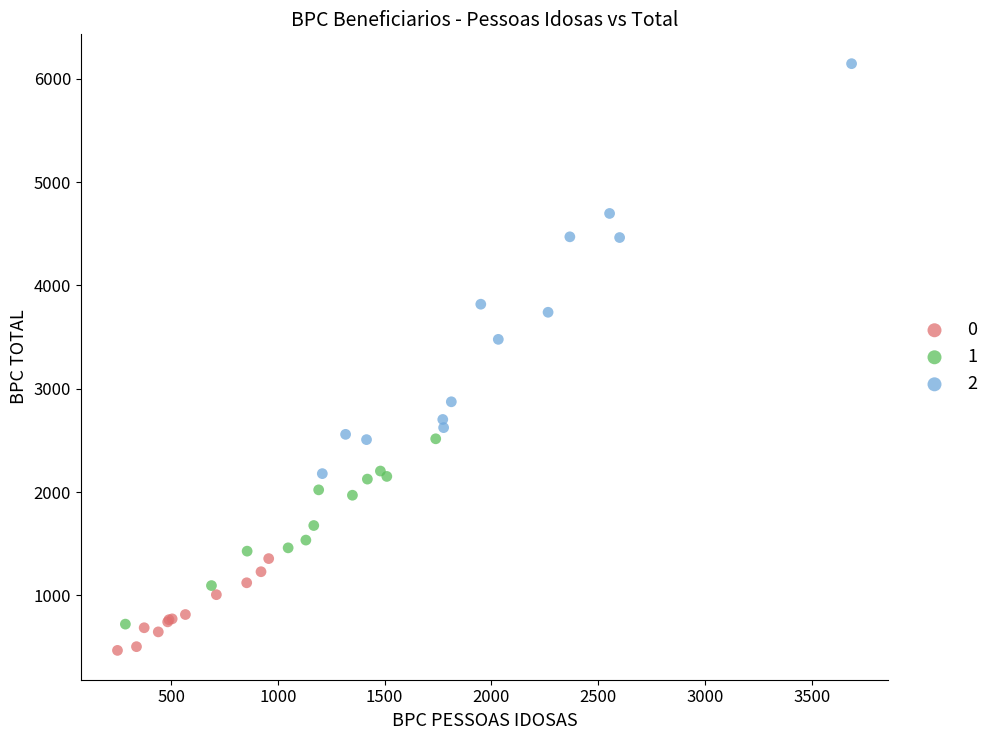

What are all the series names shown in the legend?

0, 1, 2